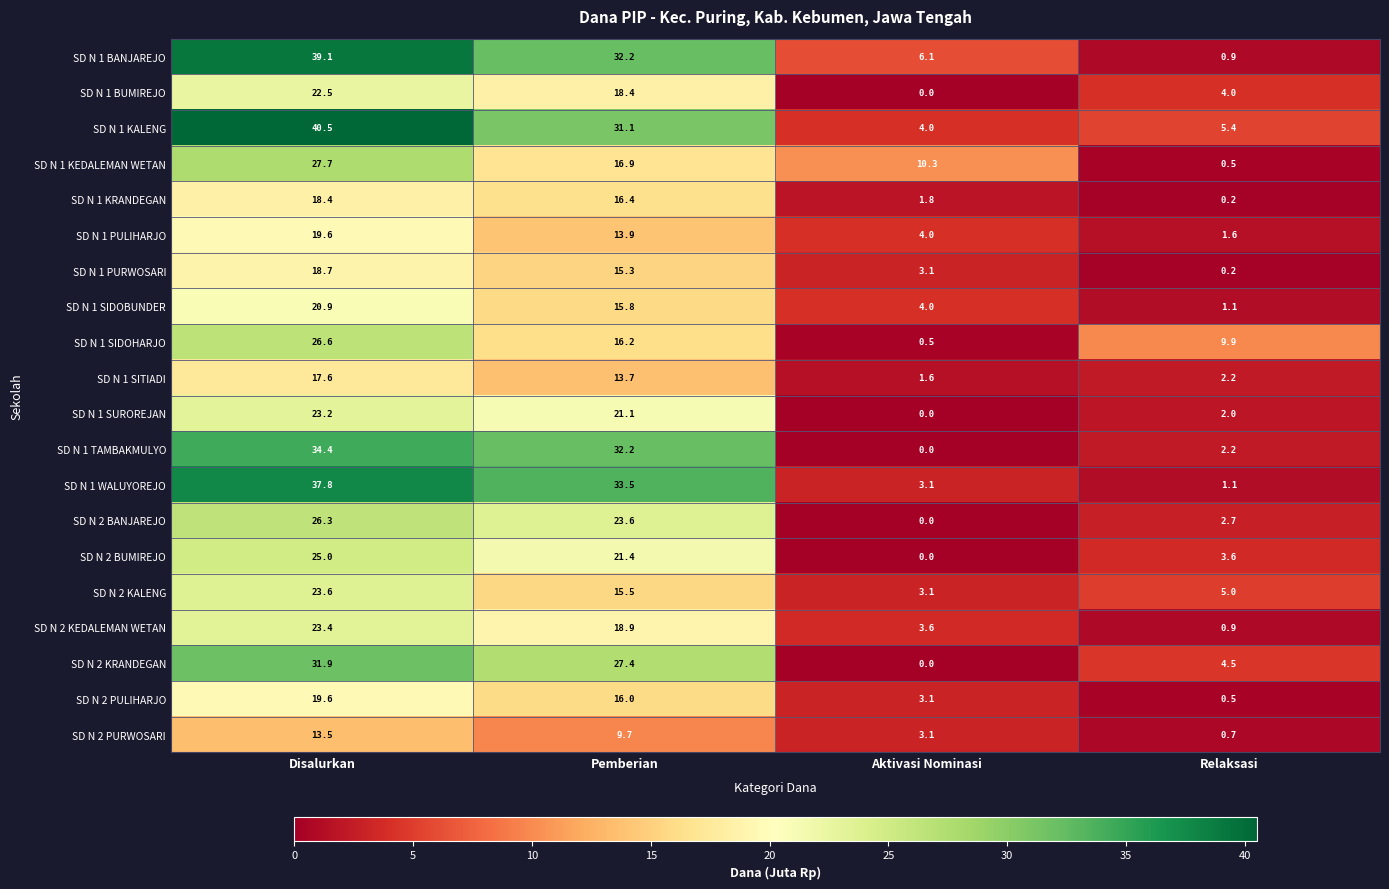

Which series has the largest total across all categories?

SD N 1 KALENG